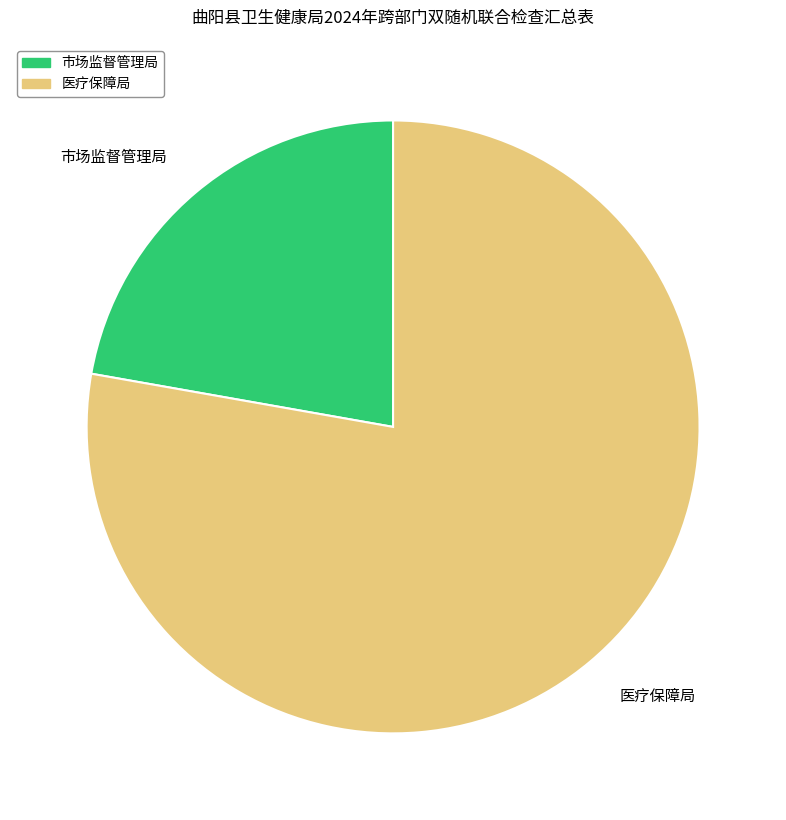

Approximately how many times larger is the value at 市场监督管理局 compared to 医疗保障局?

0.3